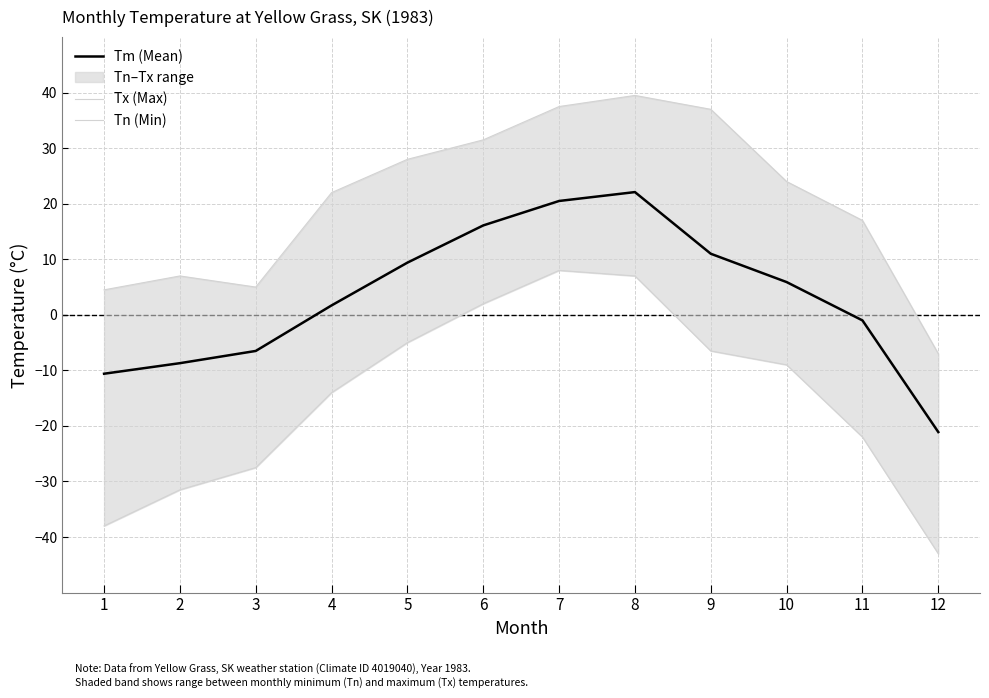

True or false: Tm (Mean) and Tx (Max) cross at least once.

False